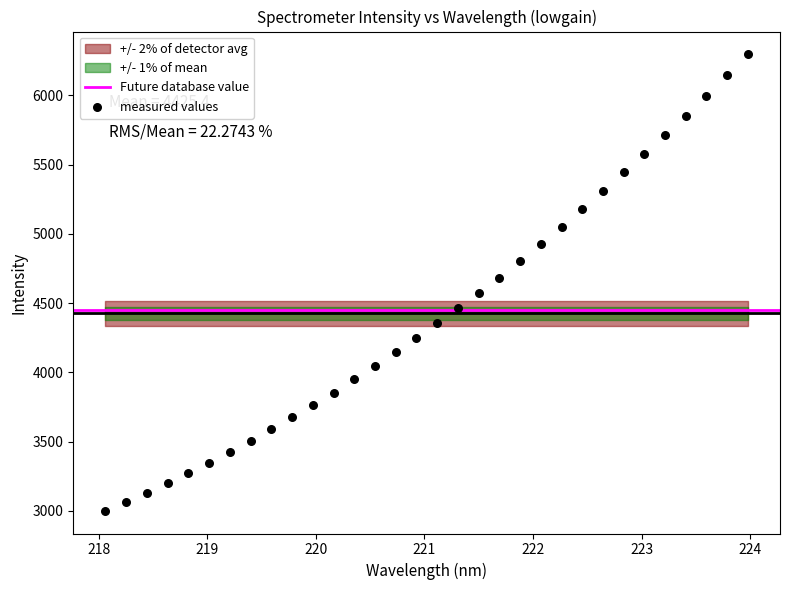

What is the range of Y values (max minus min)?

3293.9